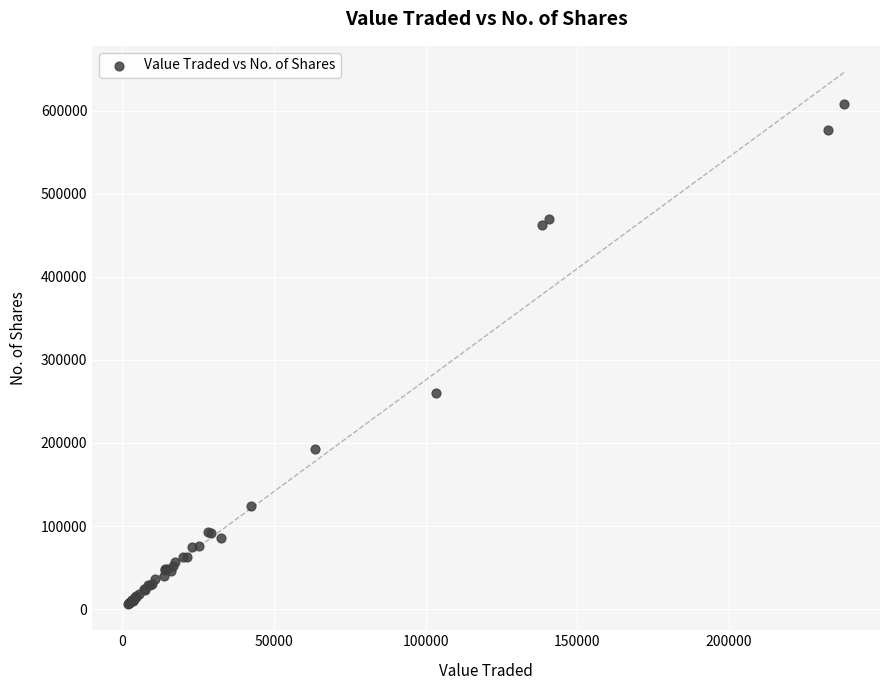

What Y value in the scatter plot is closest to 307129?

259595